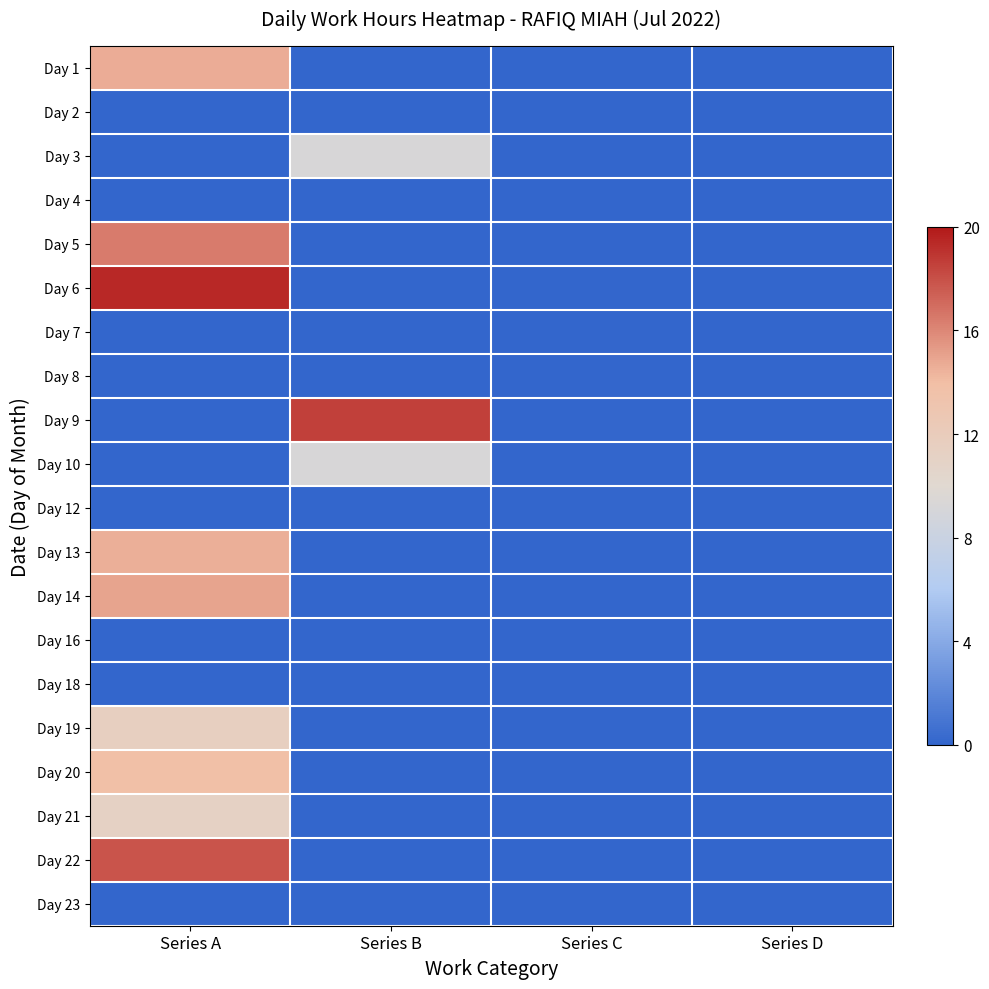

What is the total value across all series at Series A?

134.3